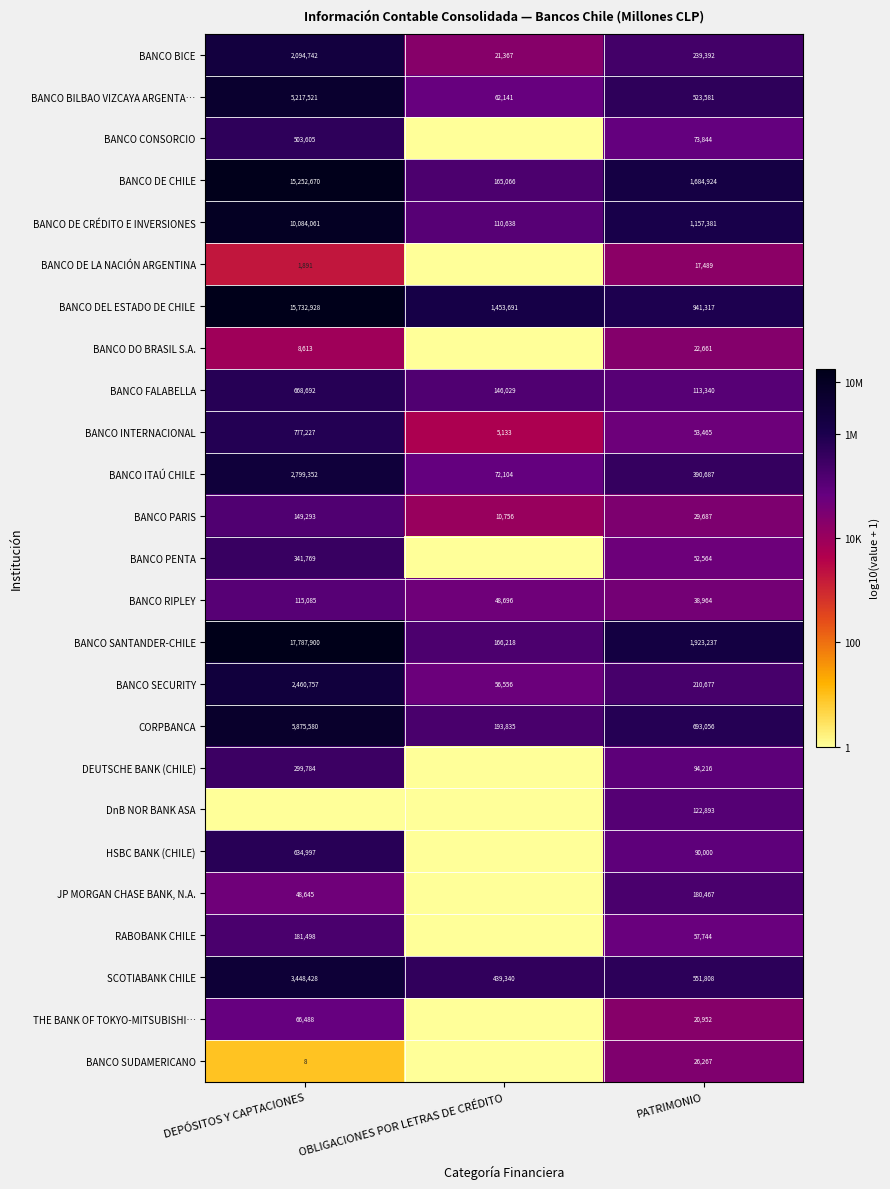

At which label does BANCO BILBAO VIZCAYA ARGENTA… first exceed 523581?

DEPÓSITOS Y CAPTACIONES